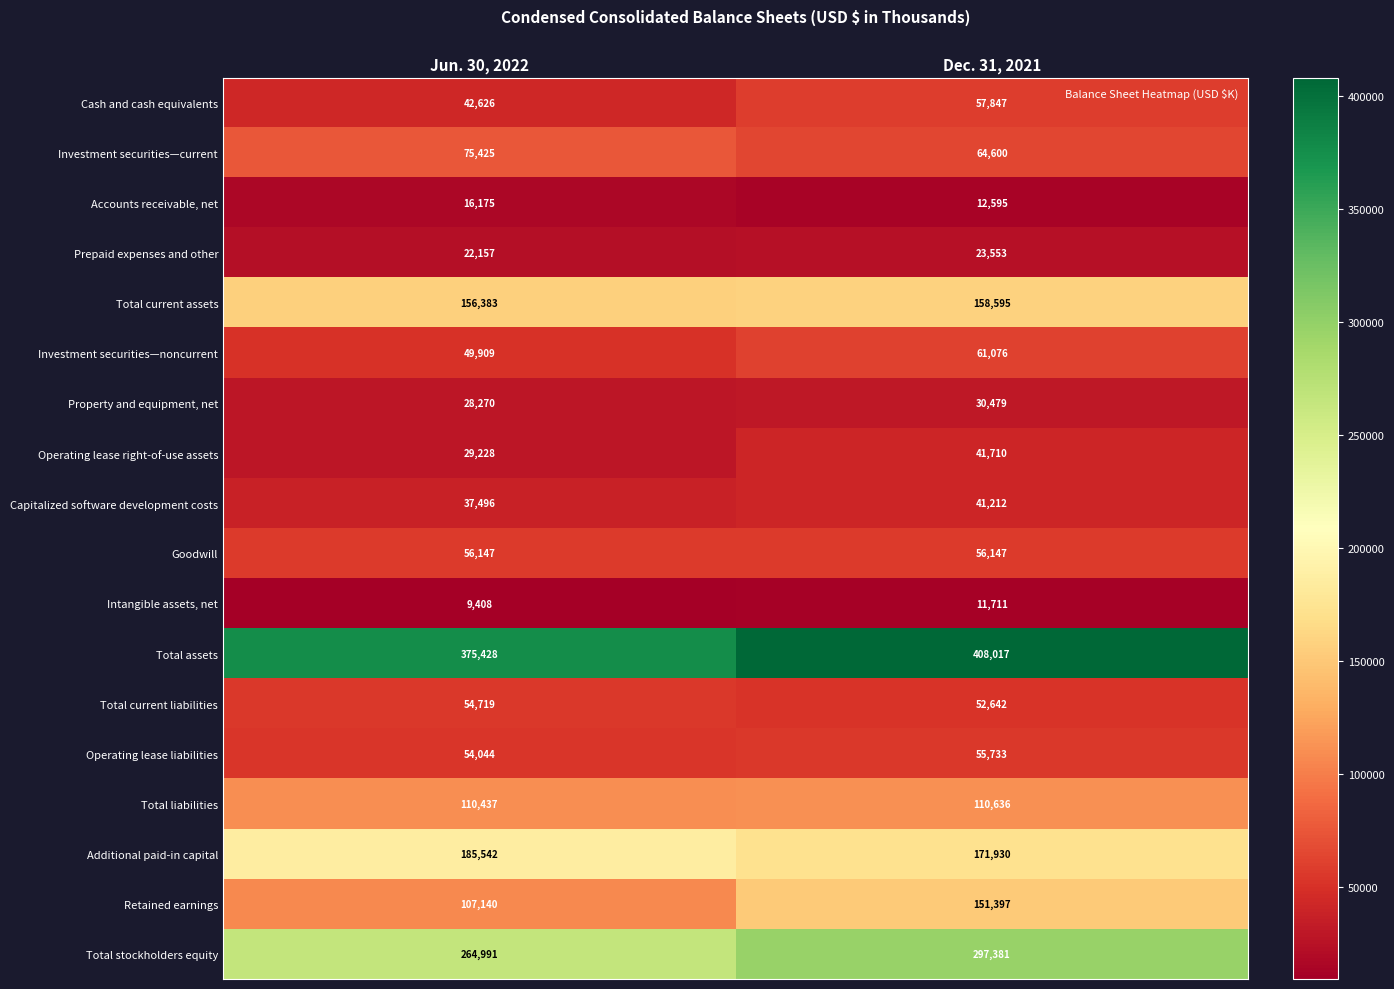

List the labels in order of Total stockholders equity value, smallest first.

Jun. 30, 2022, Dec. 31, 2021